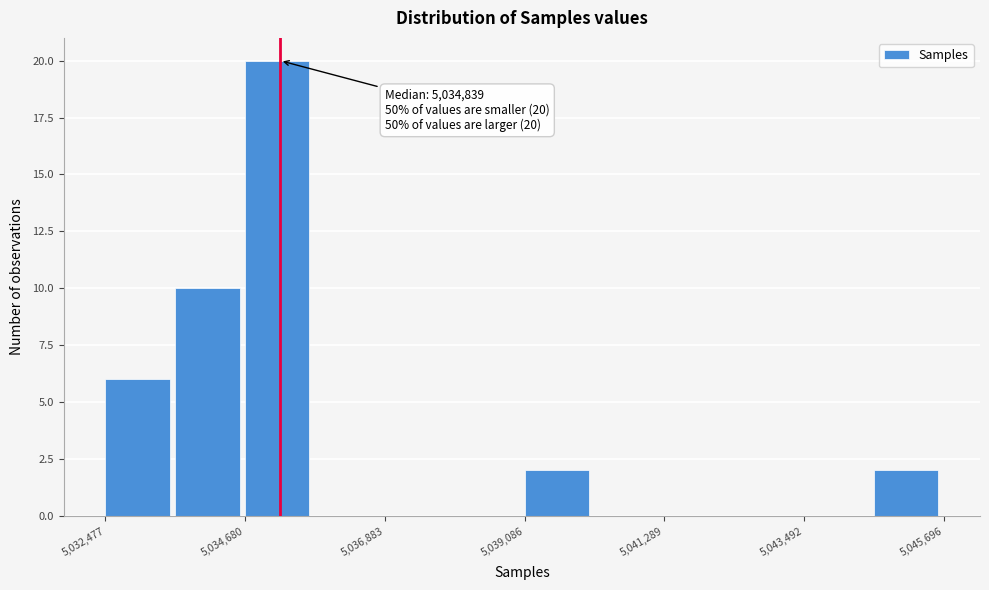

Read against the x-axis, roughly where is the centre of the tallest bar?

5035000